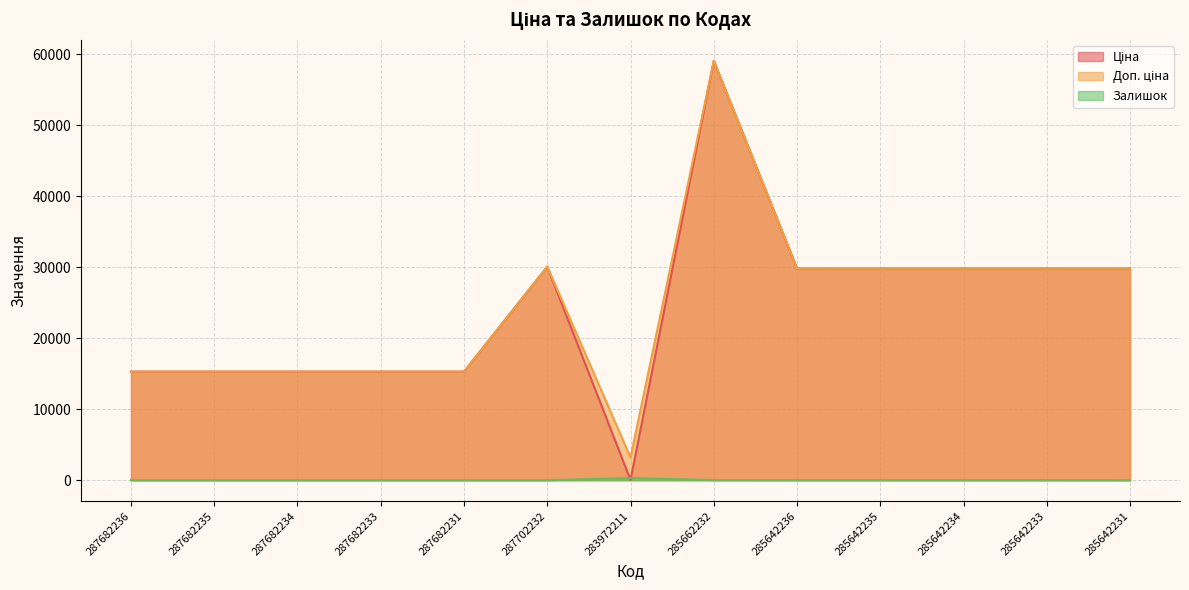

True or false: Ціна and Доп. ціна intersect in this chart.

False